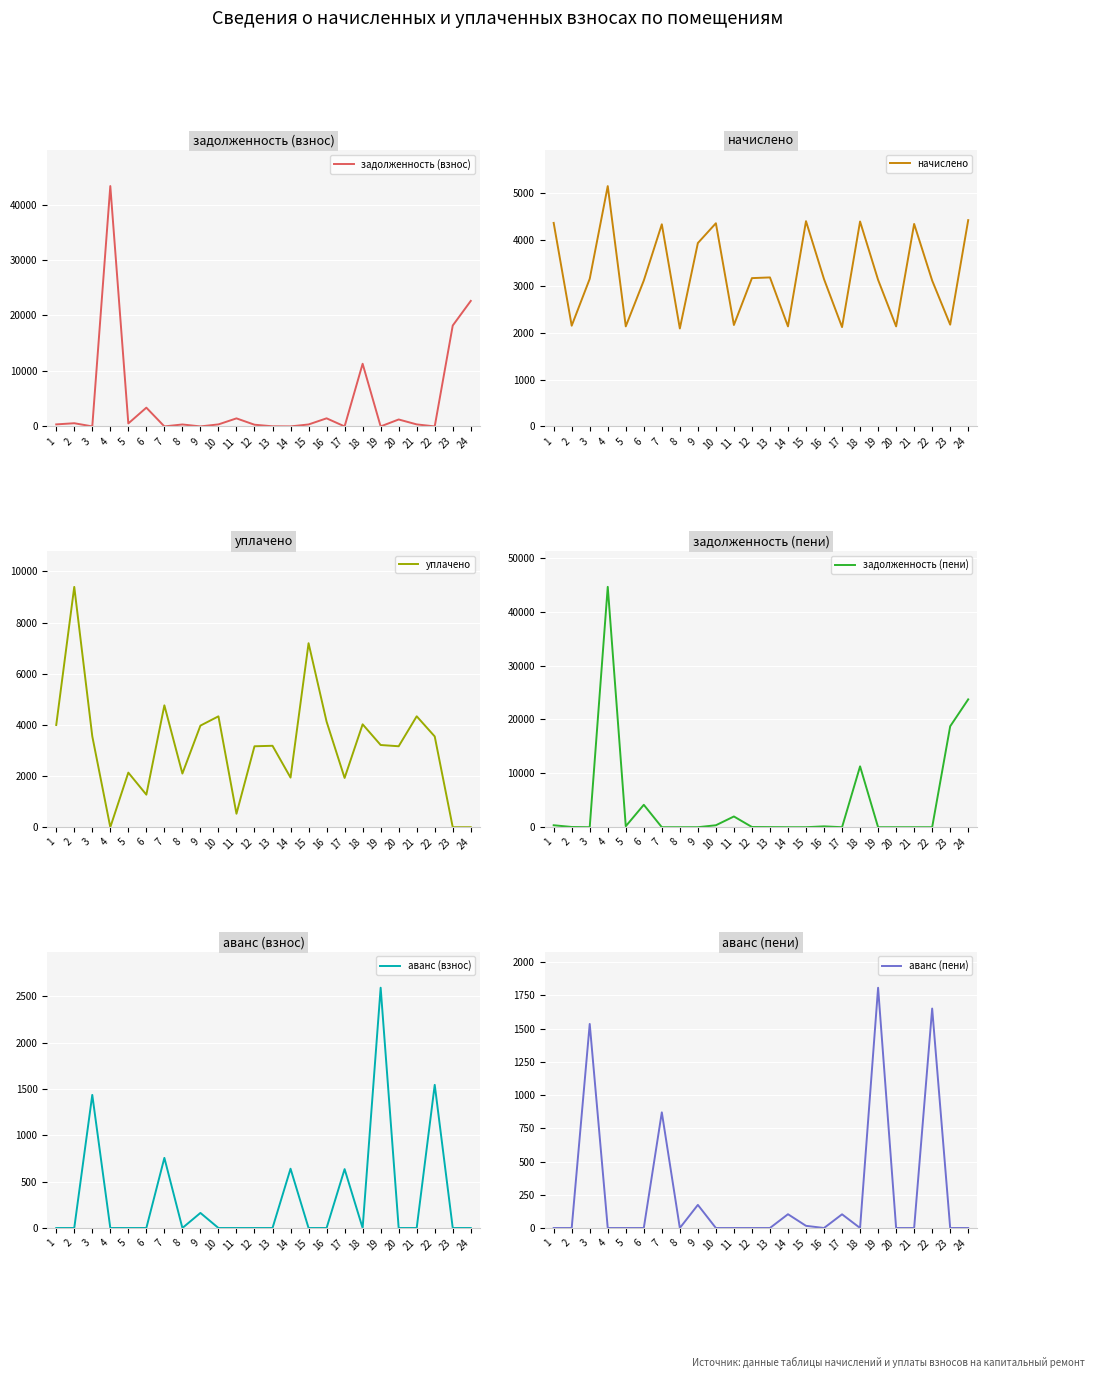

What is the difference between the maximum and minimum values in the аванс (пени) series?

1806.3